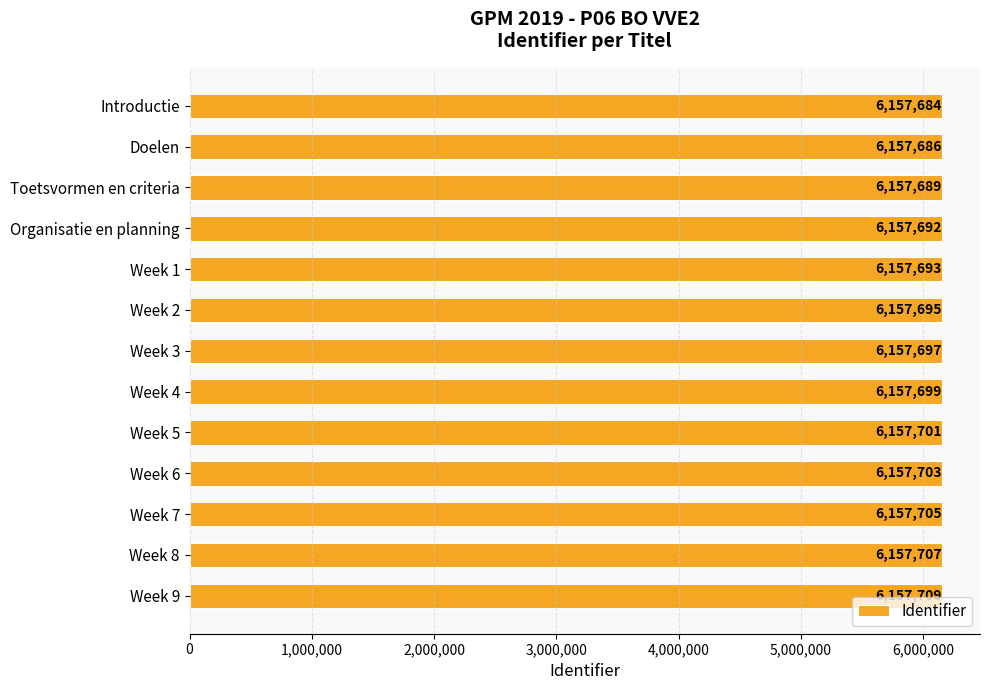

Reading top to bottom, transcribe all the data shown in this chart.

6157684	6157686	6157689	6157692	6157693	6157695	6157697	6157699	6157701	6157703	6157705	6157707	6157709